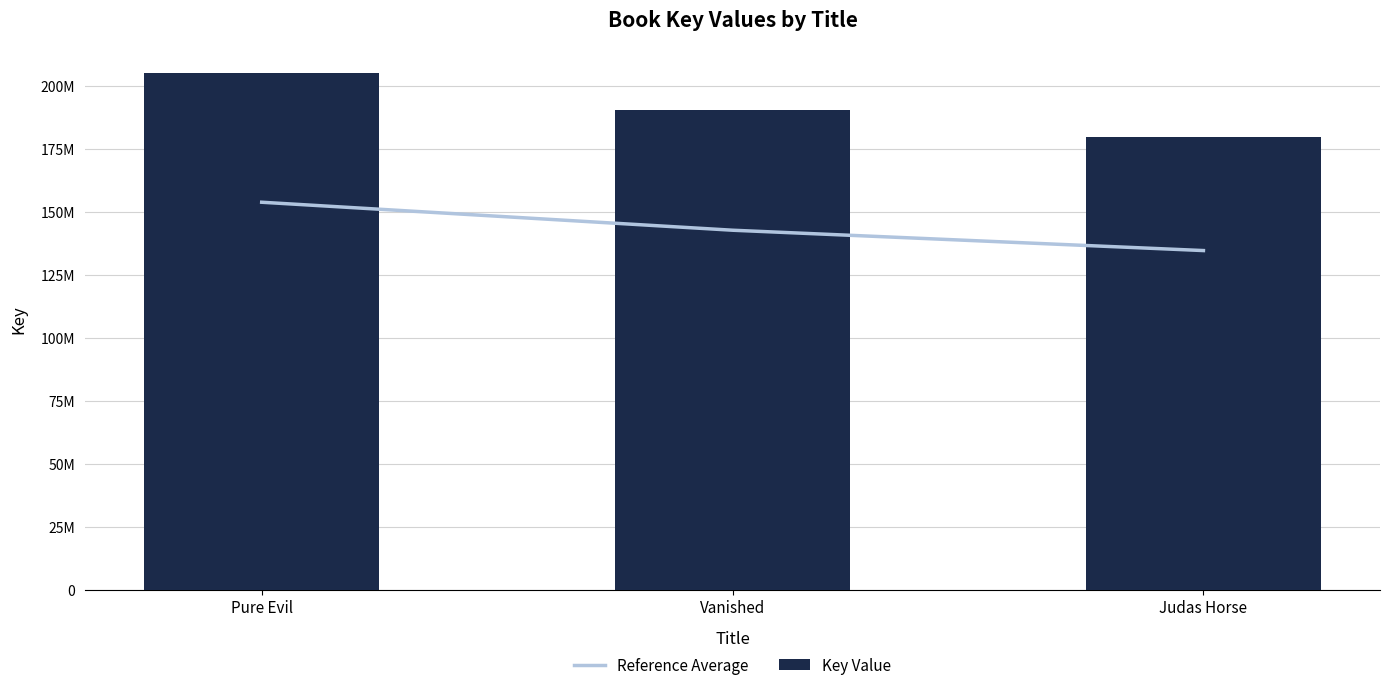

Reading right to left, list all the values displayed in this chart.

Reference Average: Judas Horse=134608875.8	Vanished=142679266.5	Pure Evil=153779902.5
Key Value: Judas Horse=179478501.0	Vanished=190239022.0	Pure Evil=205039870.0